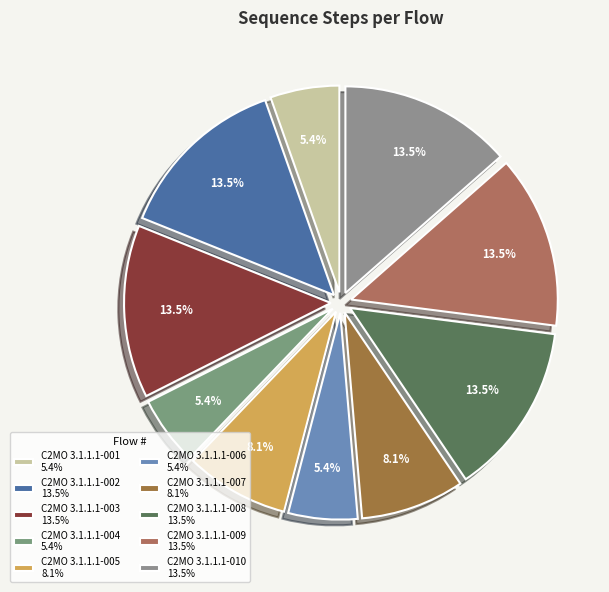

To the nearest percent, what is the combined percentage of C2MO 3.1.1.1-007 and C2MO 3.1.1.1-009?

22%